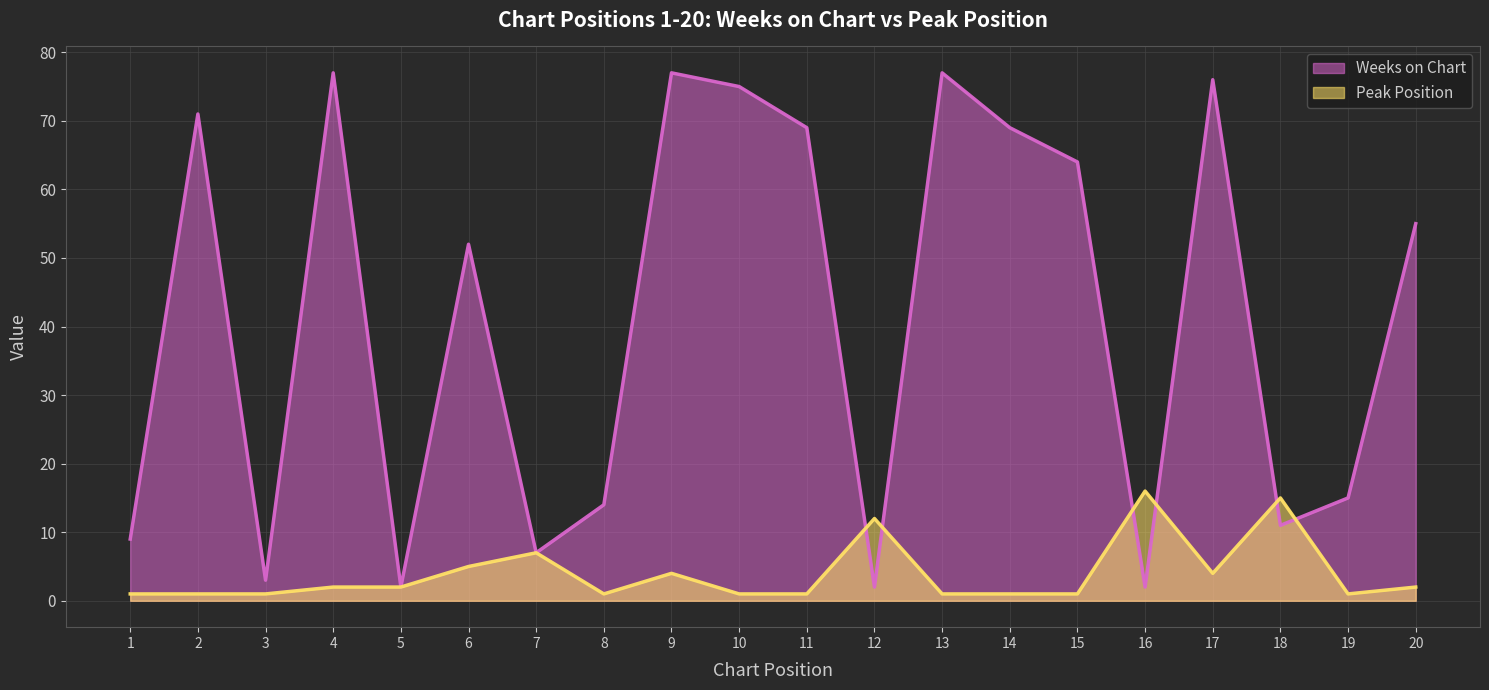

How many lines are shown in the chart?

2